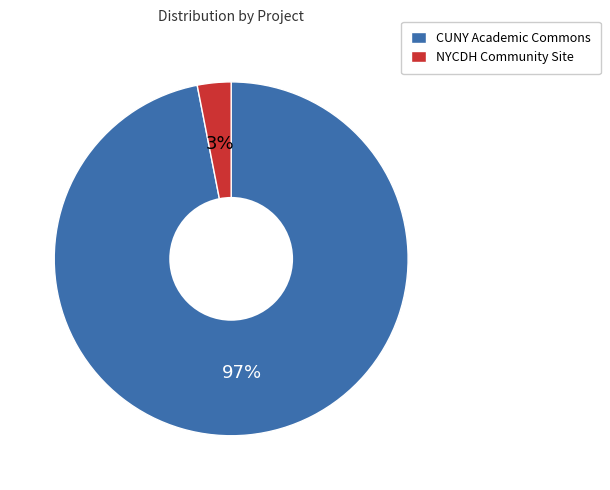

To the nearest percent, what is the average slice percentage?

50%